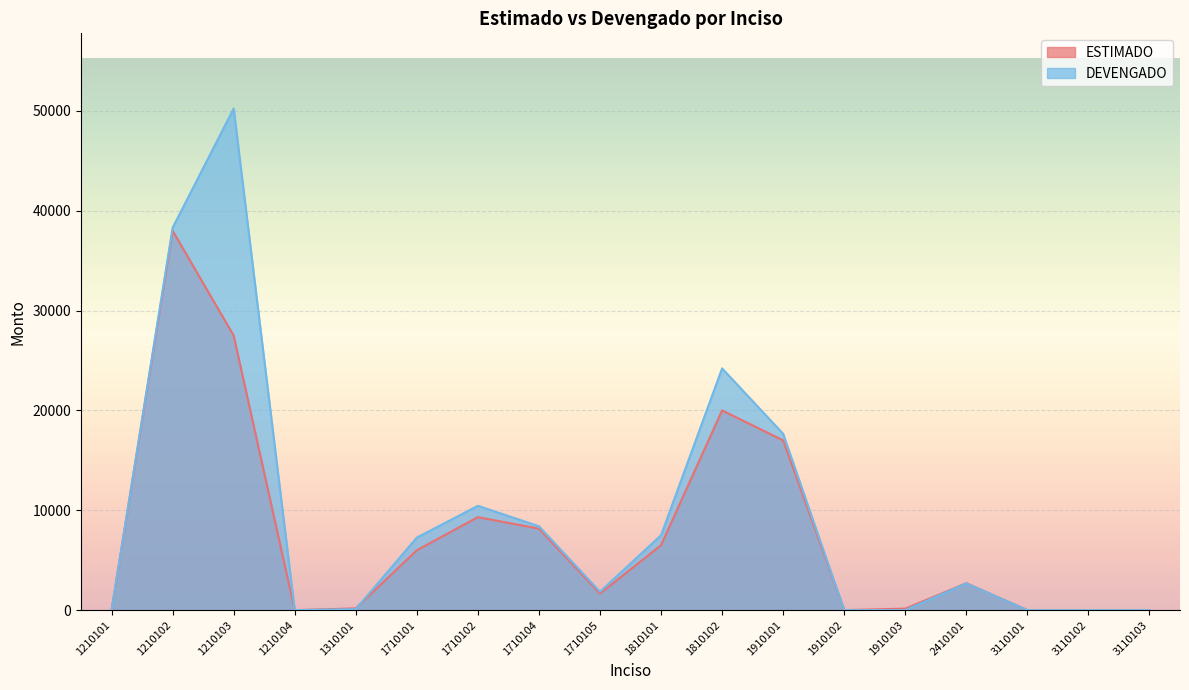

Where do DEVENGADO and ESTIMADO first cross each other?

1210101 and 1210102